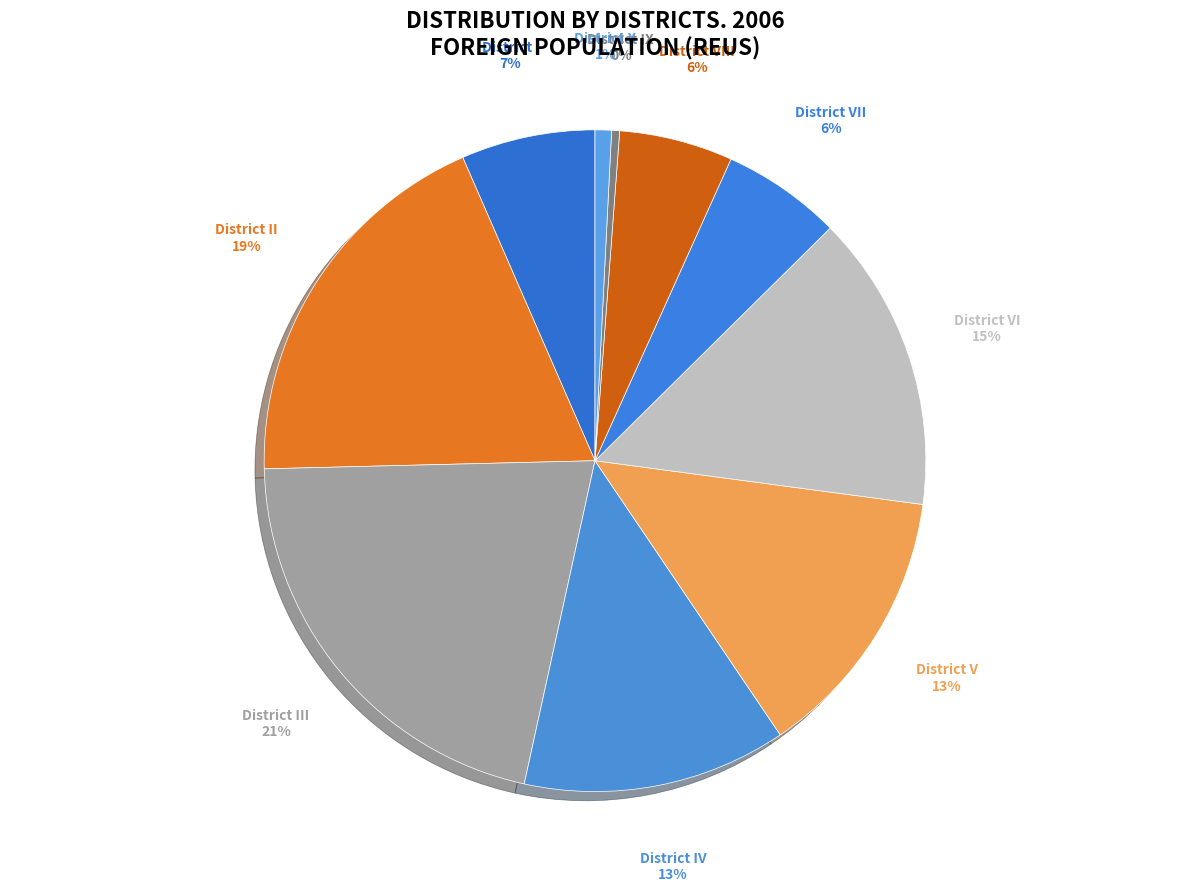

Which slice is the largest?

District III